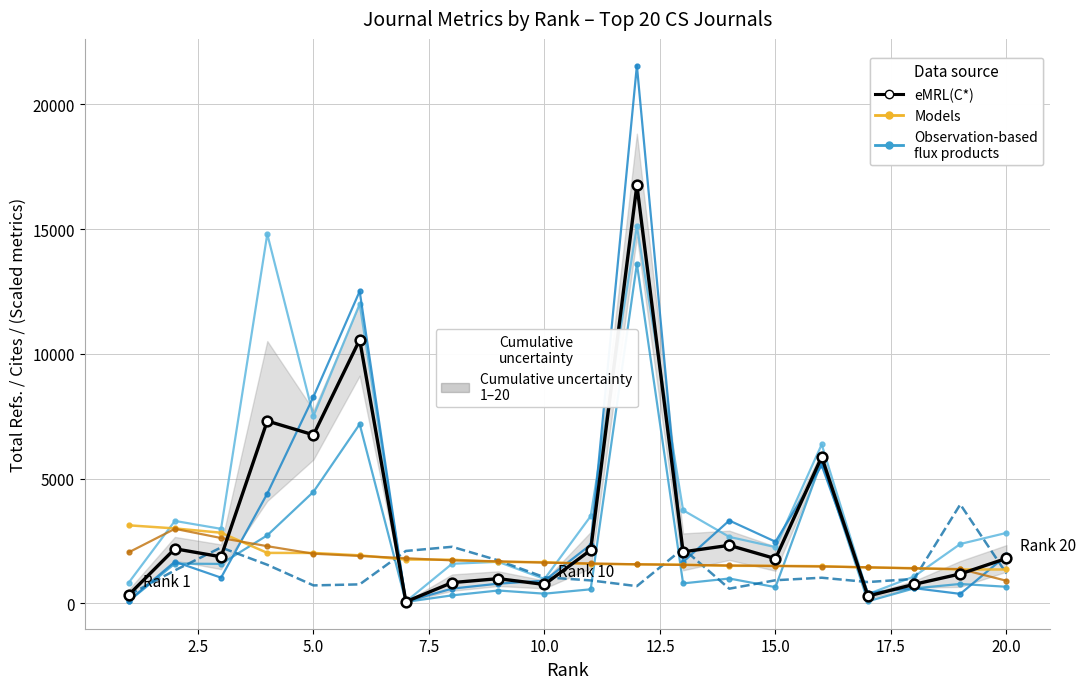

What is the difference between the Total Refs. values at 1 and 11?

2668